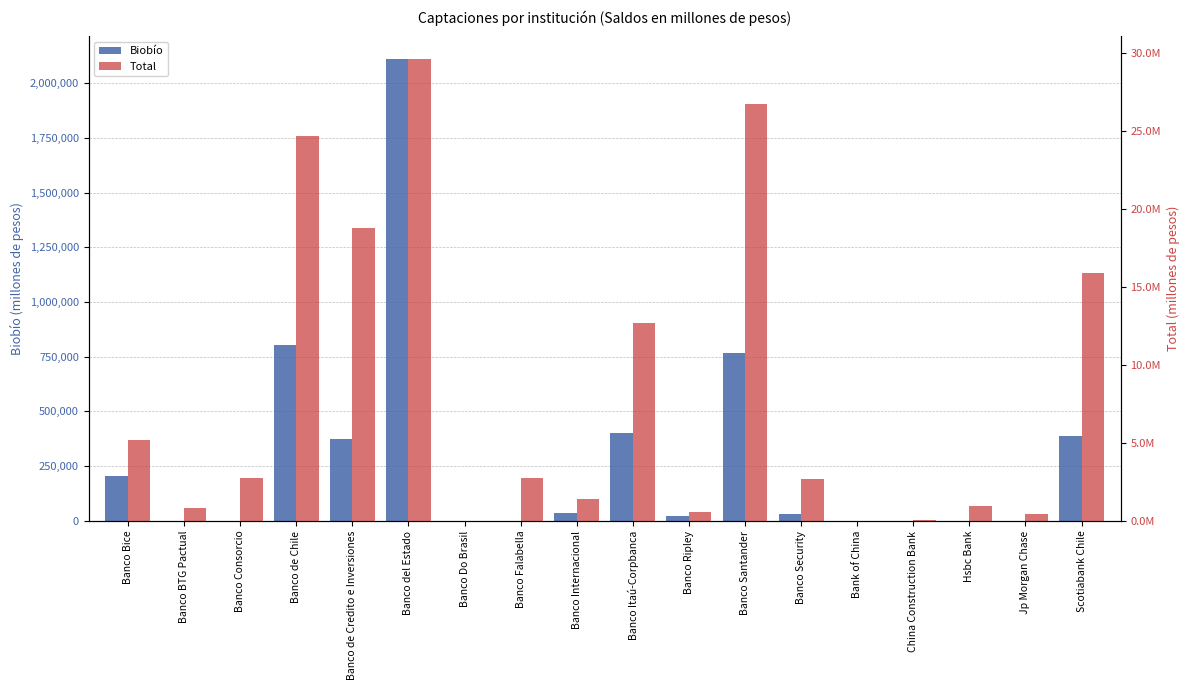

Is the value of Total at Banco Security greater than the value of Biobío at Banco Security?

Yes